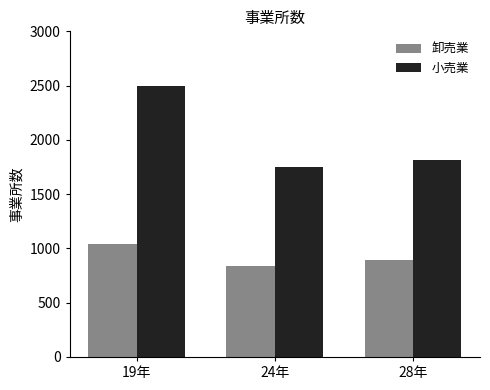

Which series has the largest total across all categories?

小売業